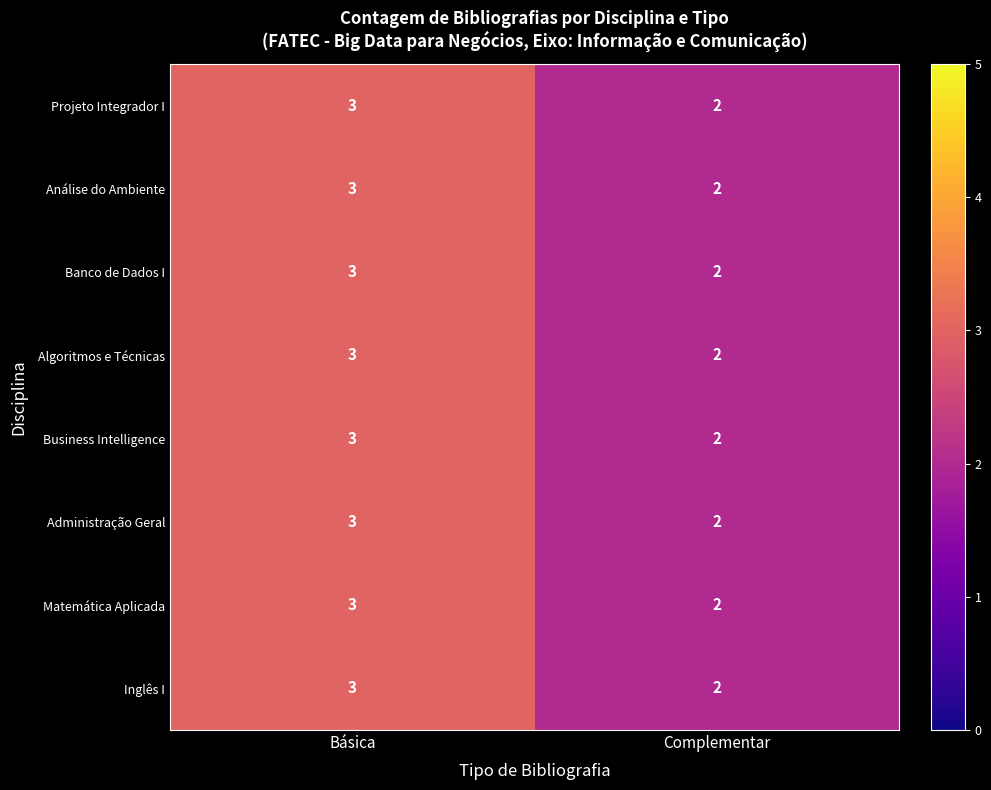

Reading left to right, transcribe all the data shown in this chart.

Projeto Integrador I: 3	2
Análise do Ambiente: 3	2
Banco de Dados I: 3	2
Algoritmos e Técnicas: 3	2
Business Intelligence: 3	2
Administração Geral: 3	2
Matemática Aplicada: 3	2
Inglês I: 3	2